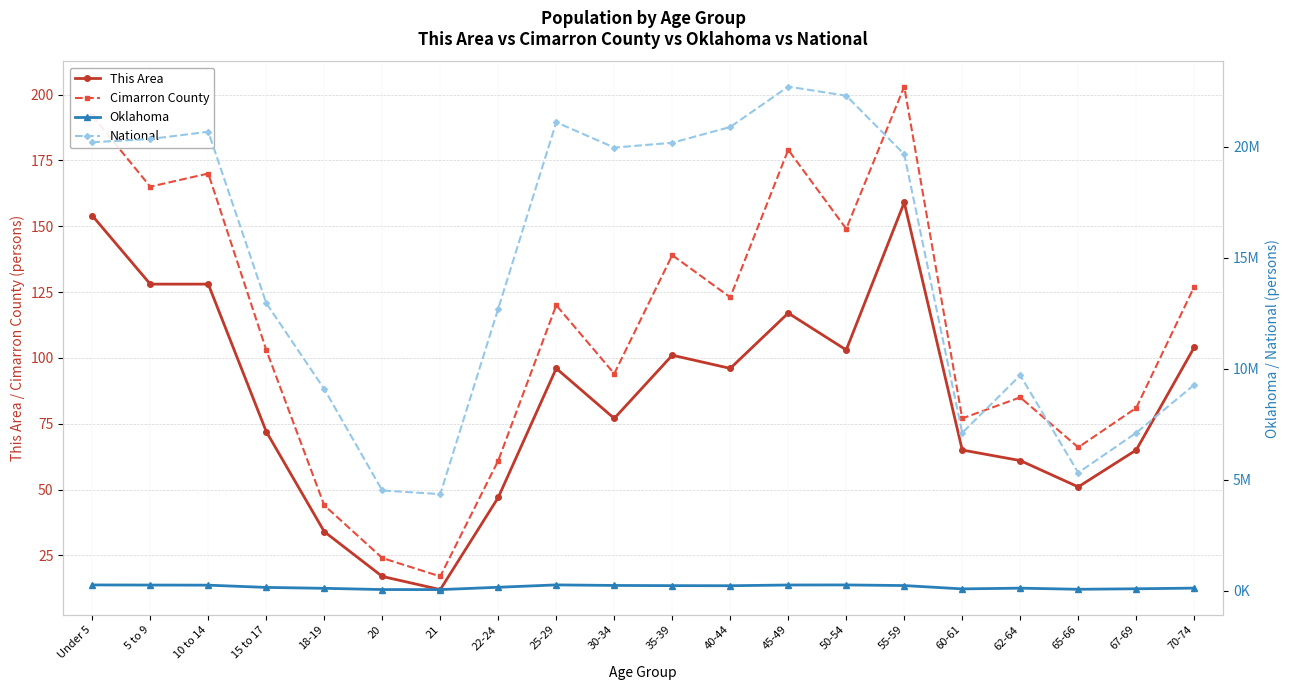

The value of Oklahoma at 21 is 78429. True or false?

False